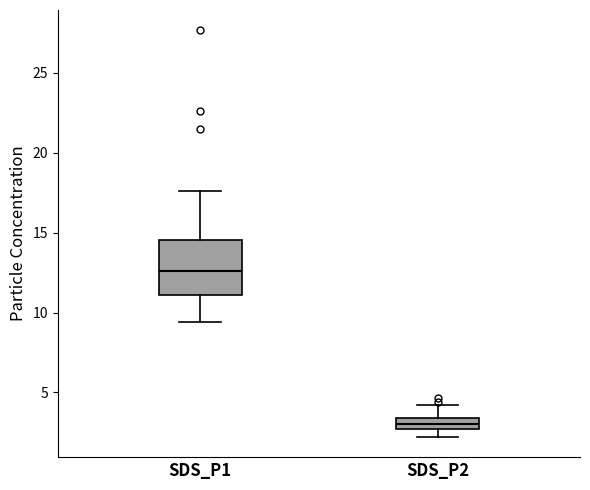

Which box's median line is the highest?

SDS_P1